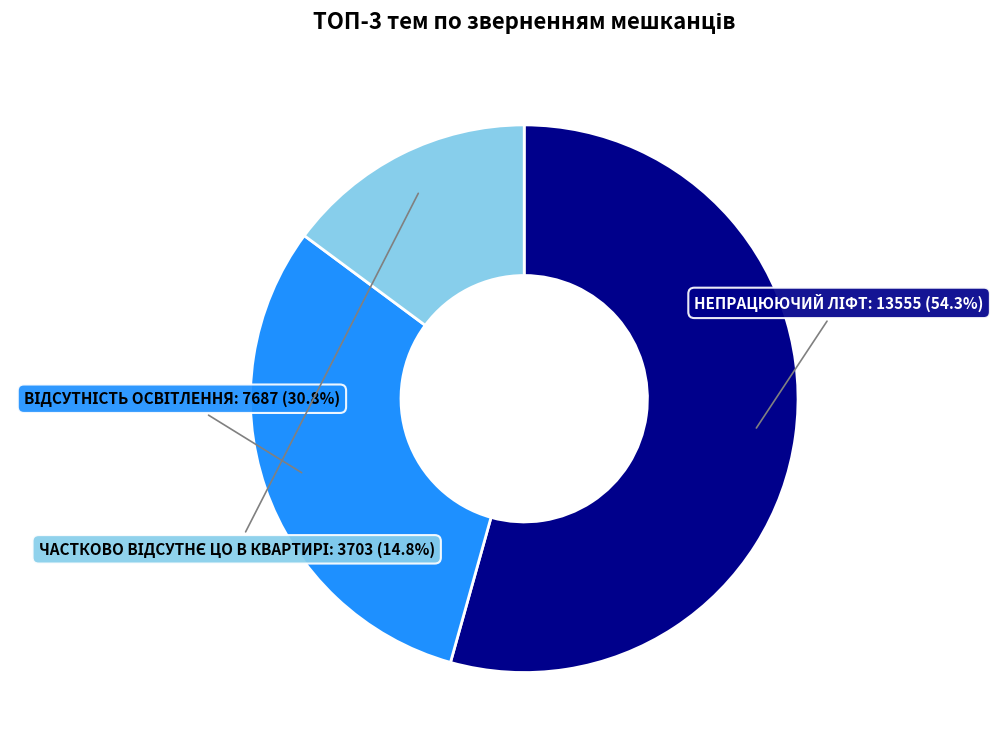

Does any single category account for the majority?

Yes